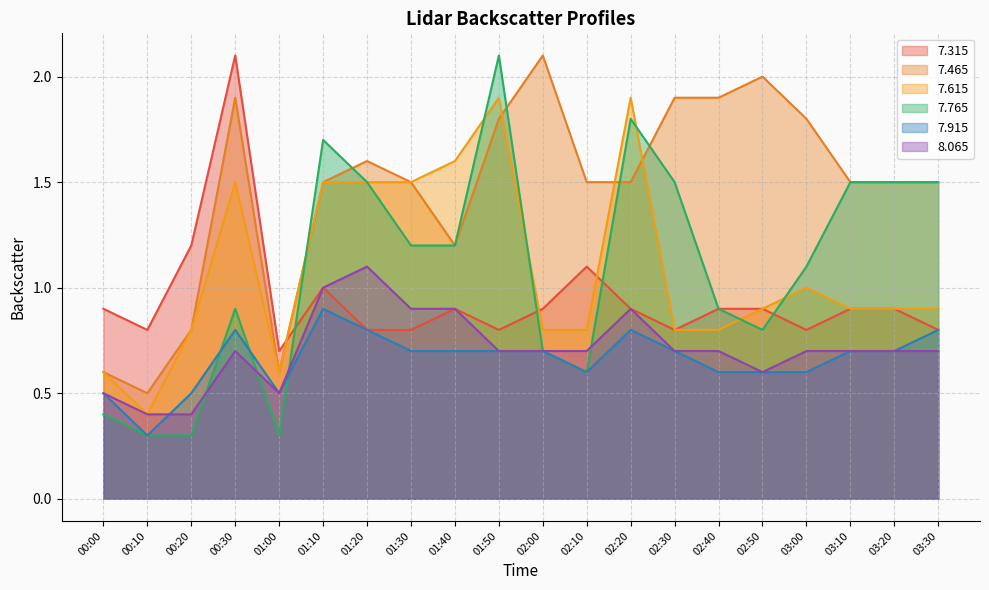

List the labels in order of   7.915 value, largest first.

01:10, 00:30, 01:20, 02:20, 03:30, 01:30, 01:40, 01:50, 02:00, 02:30, 03:10, 03:20, 02:10, 02:40, 02:50, 03:00, 00:00, 00:20, 01:00, 00:10